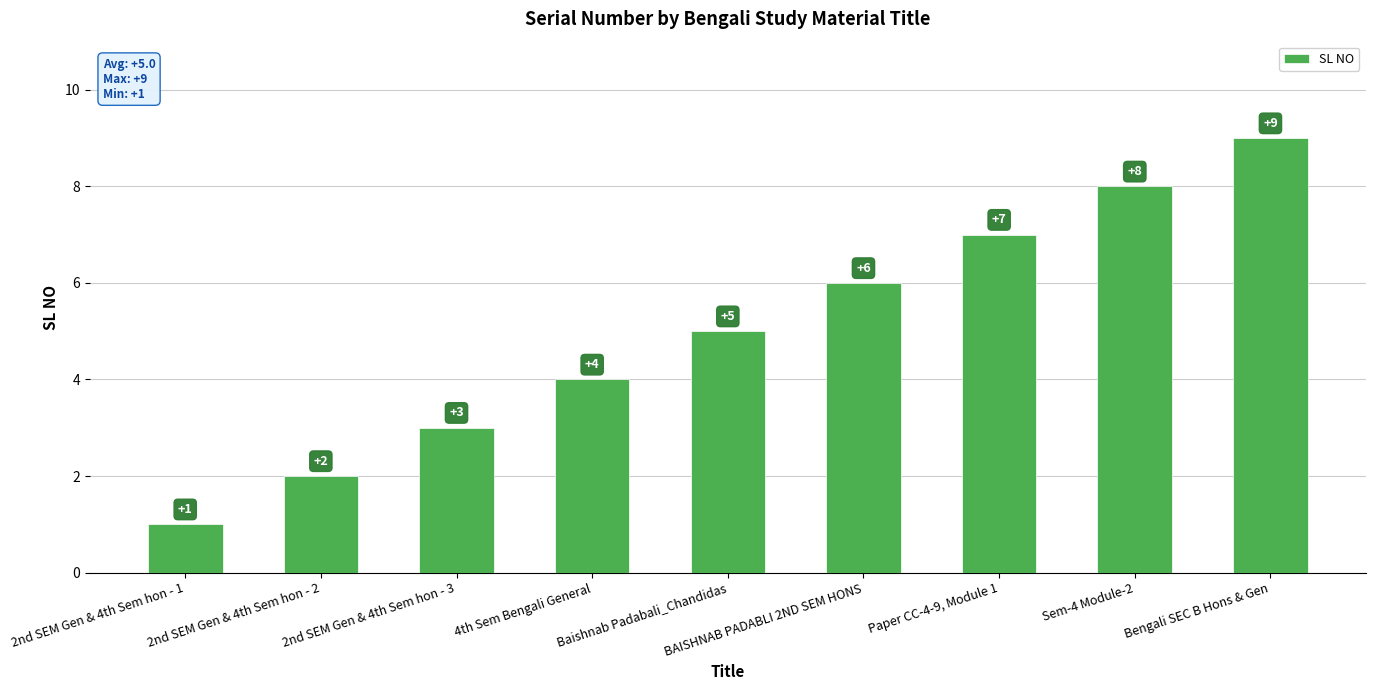

What is the label of the 3rd bar from the left?

2nd SEM Gen & 4th Sem hon - 3